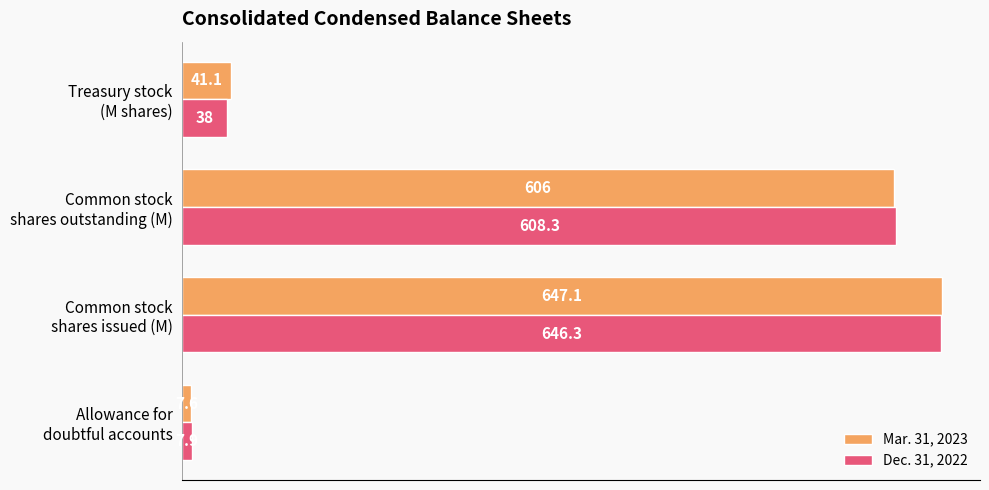

Which series has the largest range (max minus min)?

Mar. 31, 2023